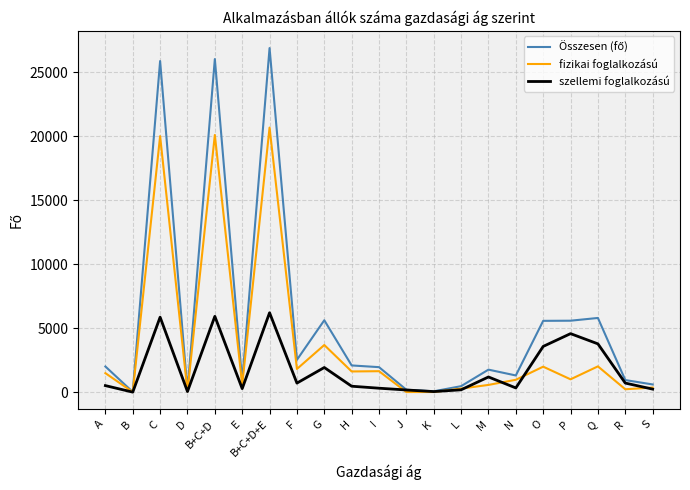

The value of fizikai foglalkozású at N is 974. True or false?

True